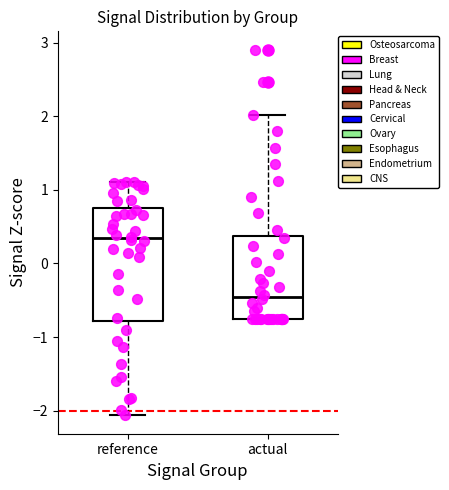

Where does the upper whisker of the box for actual end on the y-axis? The values are not printed on the chart, so give them approximately, as read against the axis.

2.0